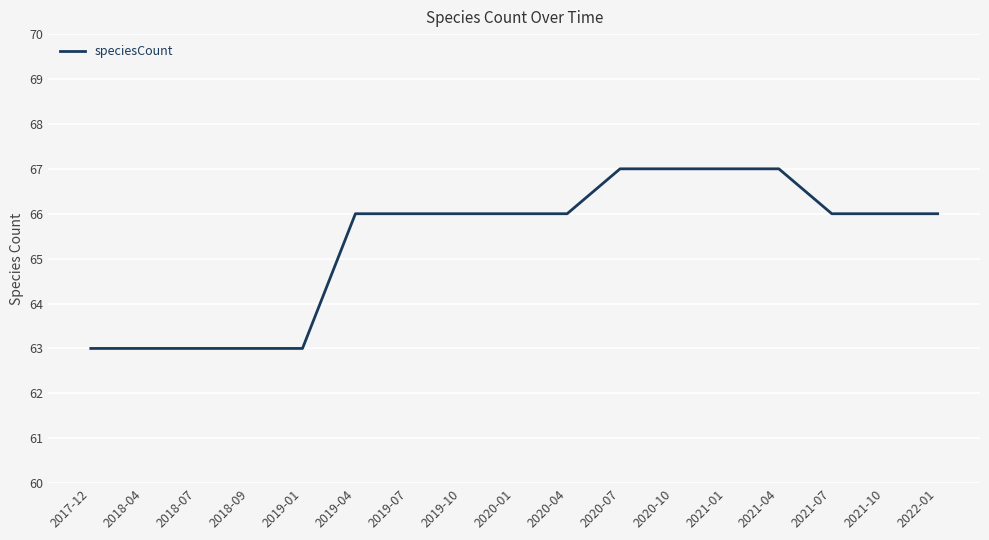

The chart shows a value of 18 at 2022-01. True or false?

False